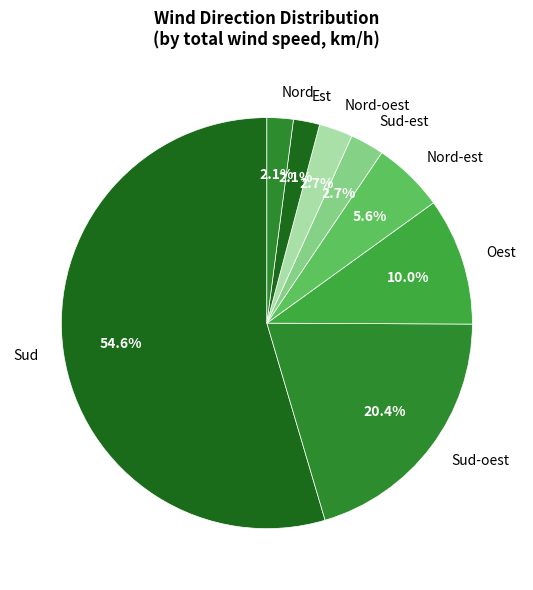

What is the majority slice?

Sud